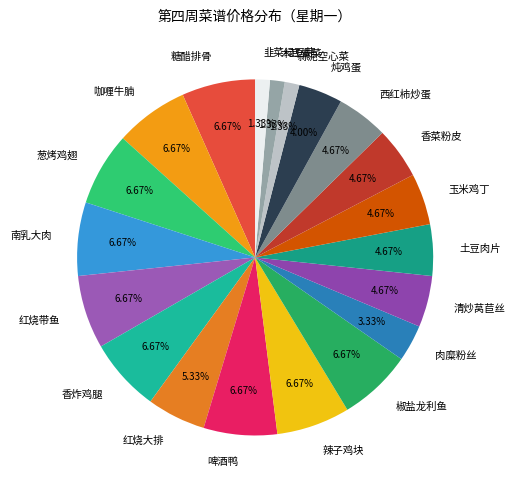

Approximately how many times larger is the value at 蒜泥空心菜 compared to 土豆肉片?

0.3